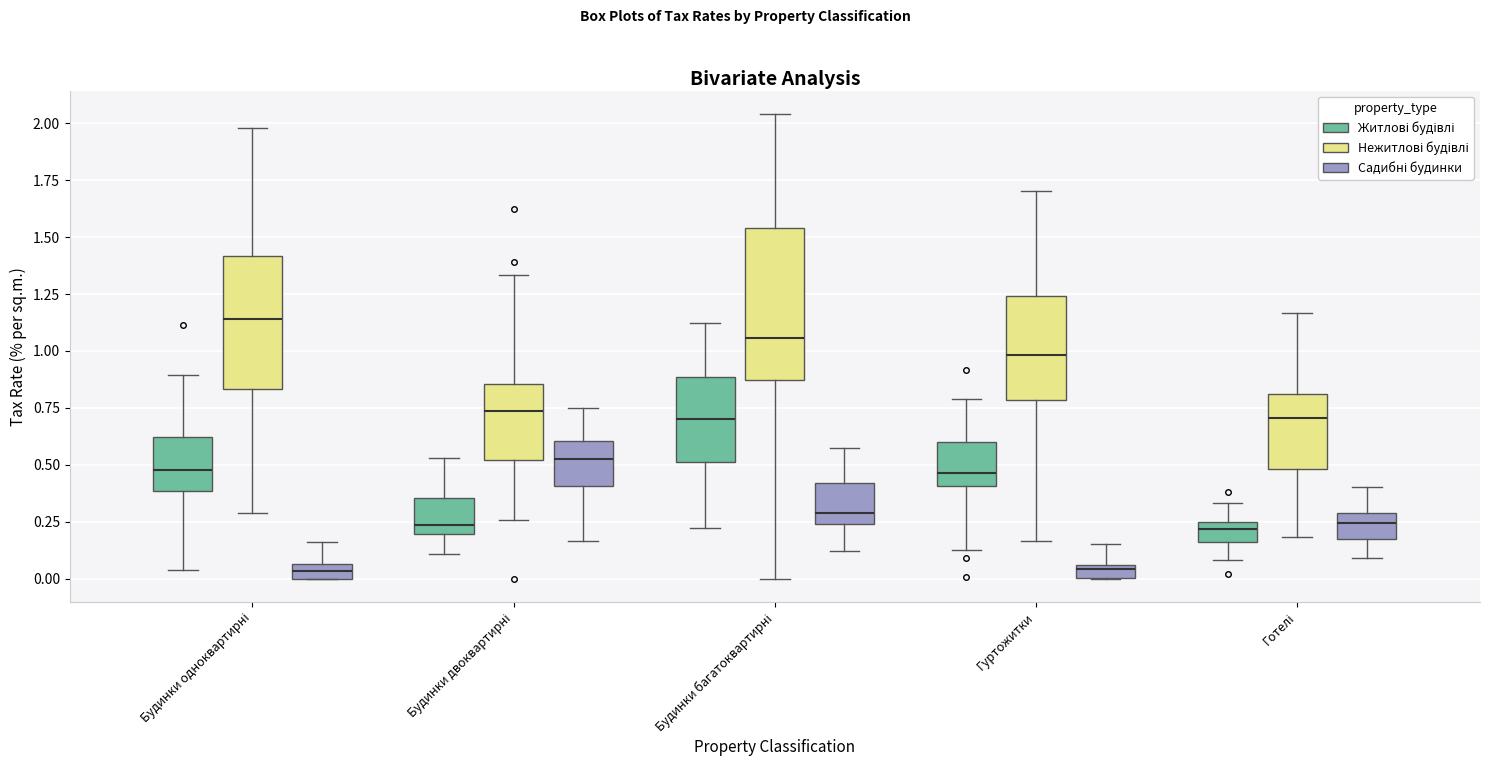

Where does the median line of the box for Готелі (Садибні будинки) sit on the y-axis? The values are not printed on the chart, so give them approximately, as read against the axis.

0.25